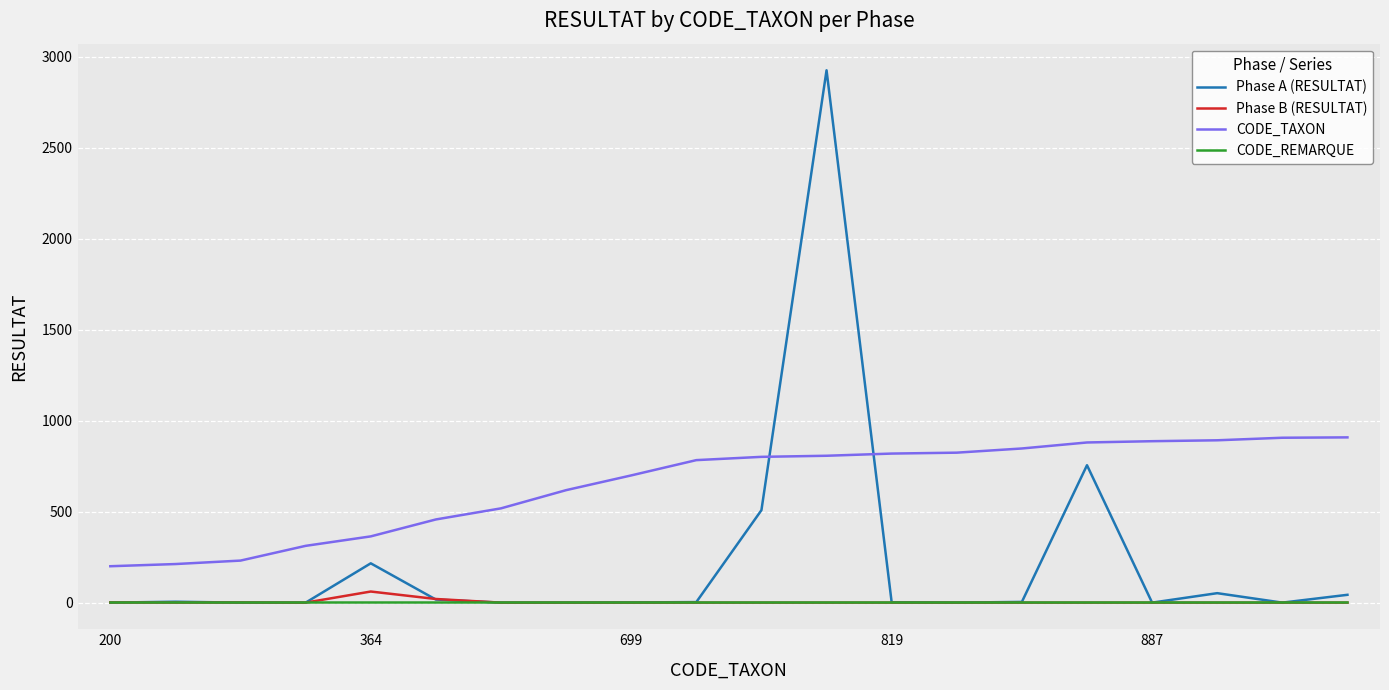

Which series has the largest range (max minus min)?

Phase A (RESULTAT)